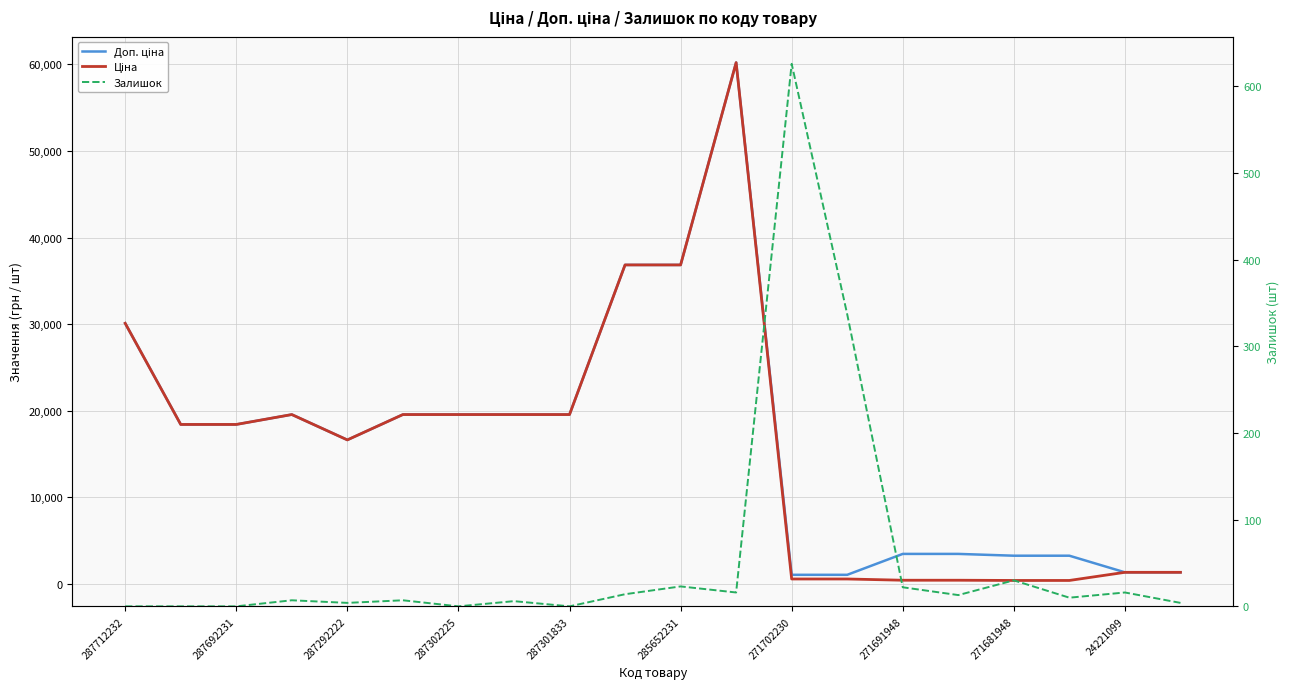

What is the average value of the Доп. ціна series?

16679.5